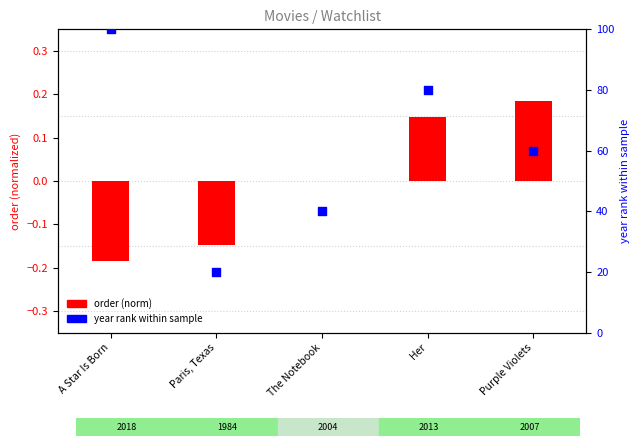

Which series contains the highest Y value?

year rank within sample